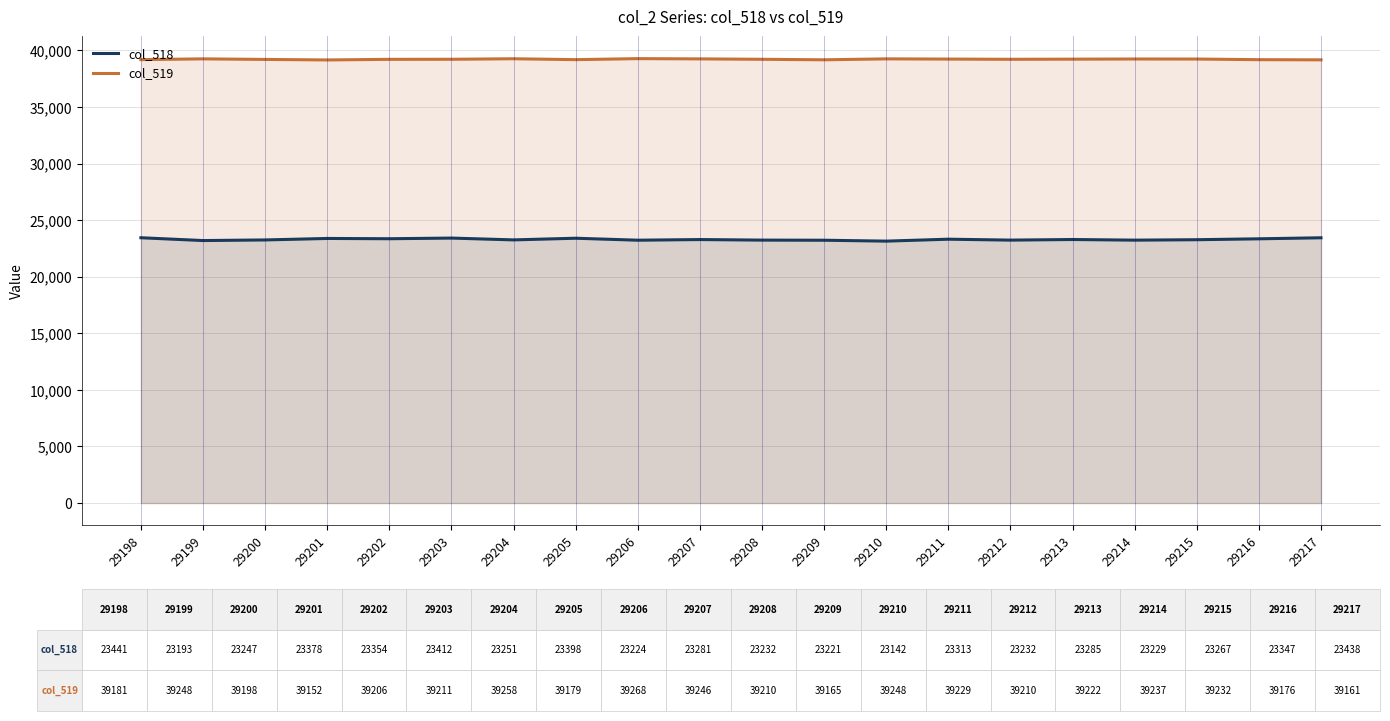

True or false: col_518 and col_519 cross at least once.

False